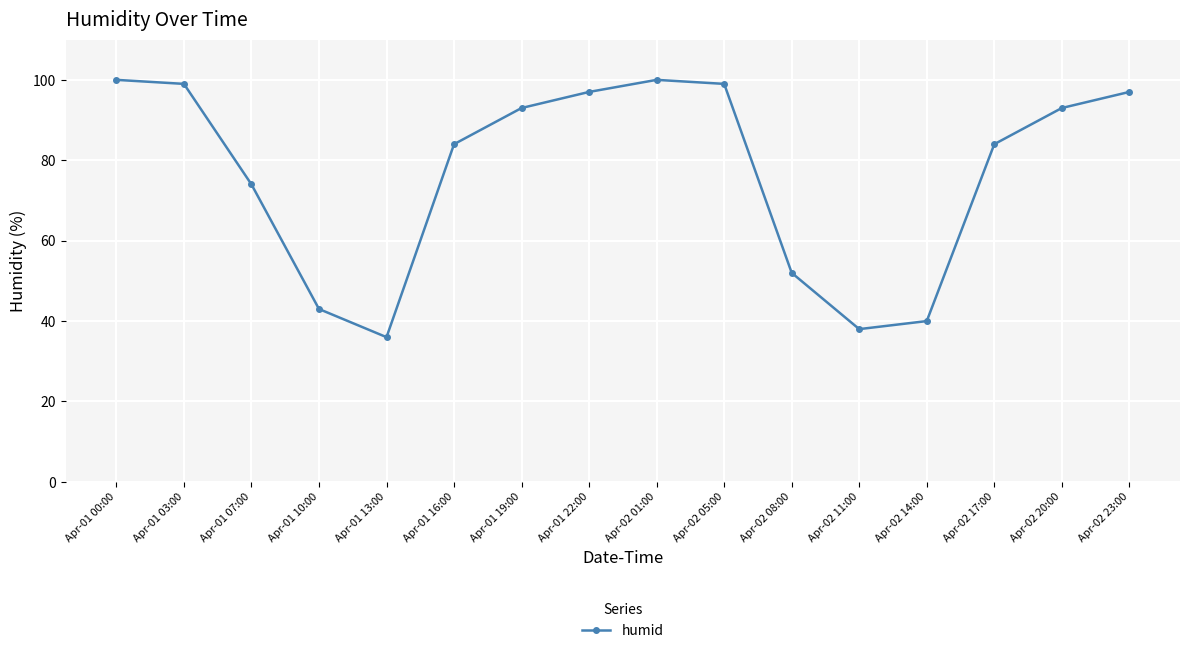

True or false: the data has more than 2 interior local peaks.

False